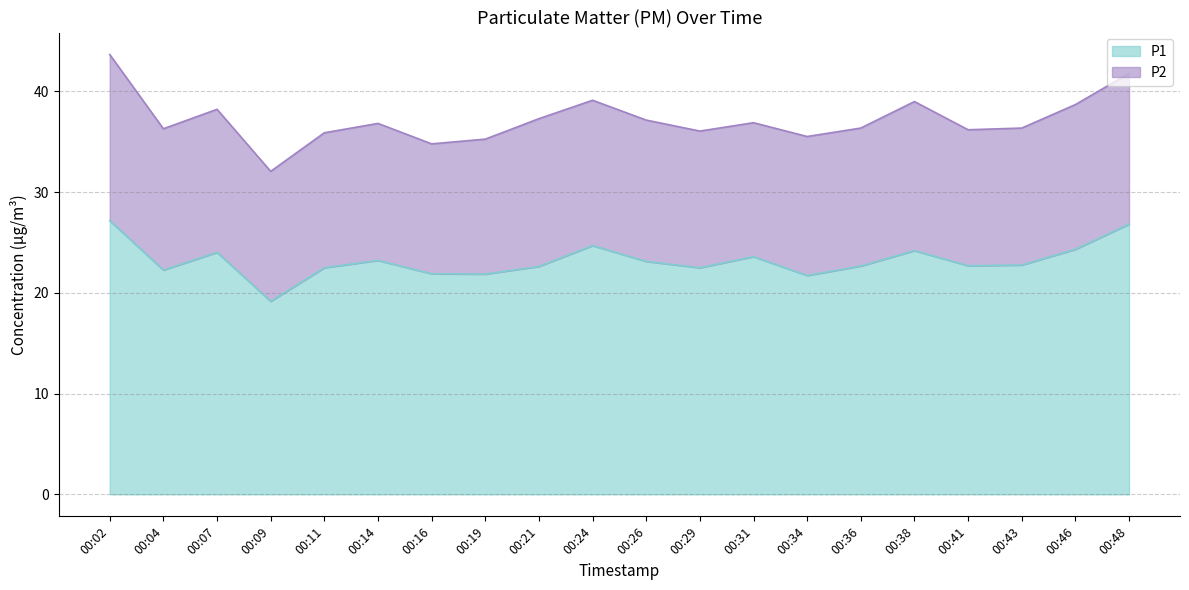

Reading left to right, list all the values displayed in this chart.

00:02=27.2	00:04=22.3	00:07=24.0	00:09=19.2	00:11=22.5	00:14=23.2	00:16=21.9	00:19=21.9	00:21=22.6	00:24=24.7	00:26=23.1	00:29=22.5	00:31=23.6	00:34=21.7	00:36=22.7	00:38=24.2	00:41=22.7	00:43=22.8	00:46=24.3	00:48=26.8